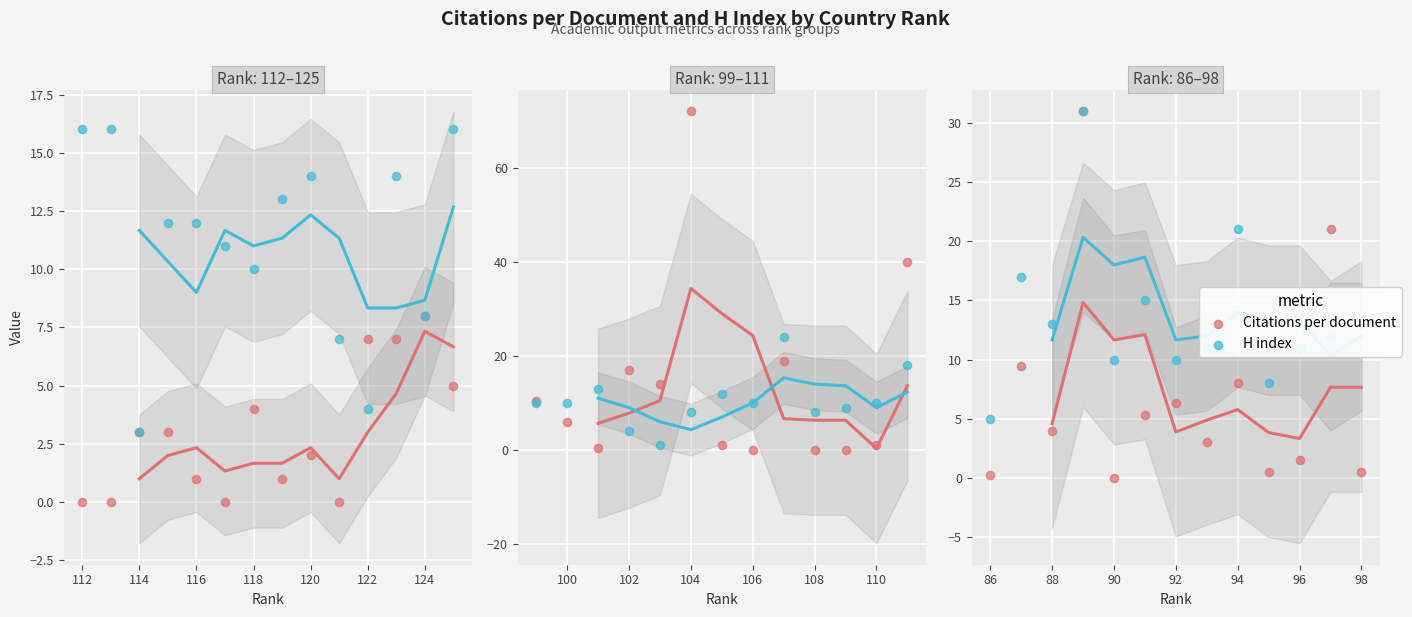

Which series has the largest total across all categories?

H index